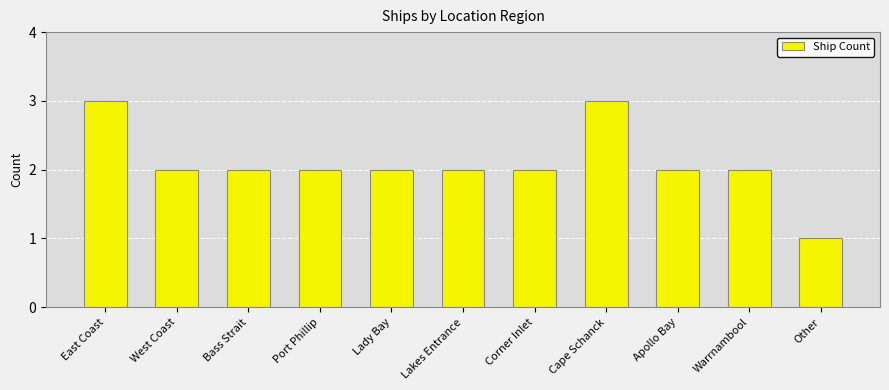

The value at West Coast is 2. True or false?

True